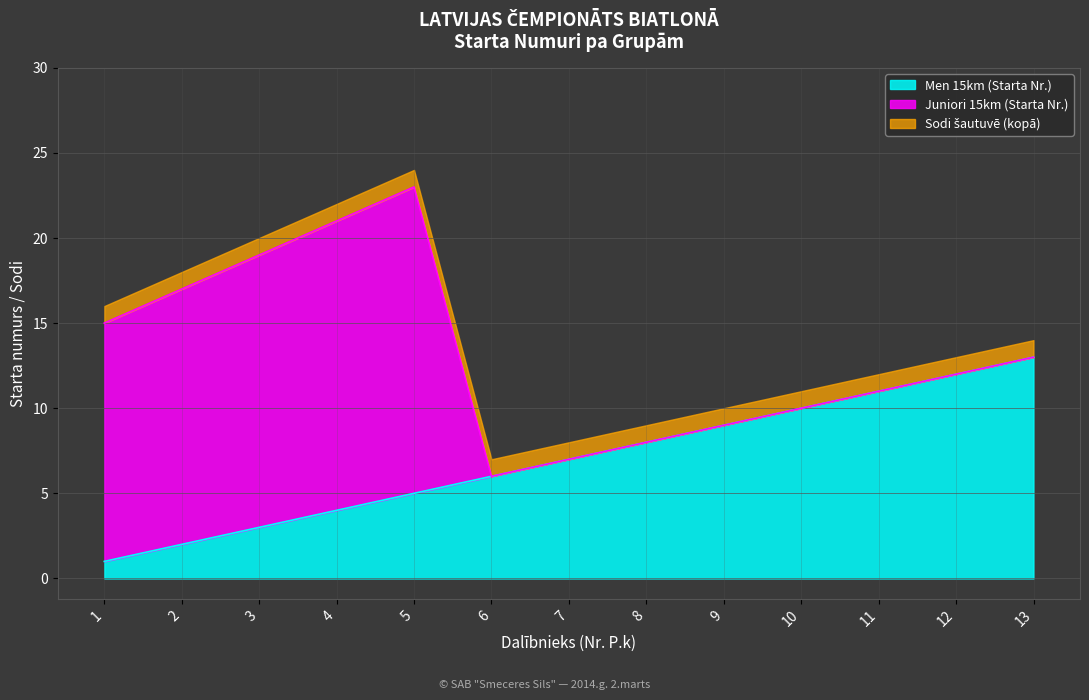

Does the chart display data point markers on the line(s)?

No